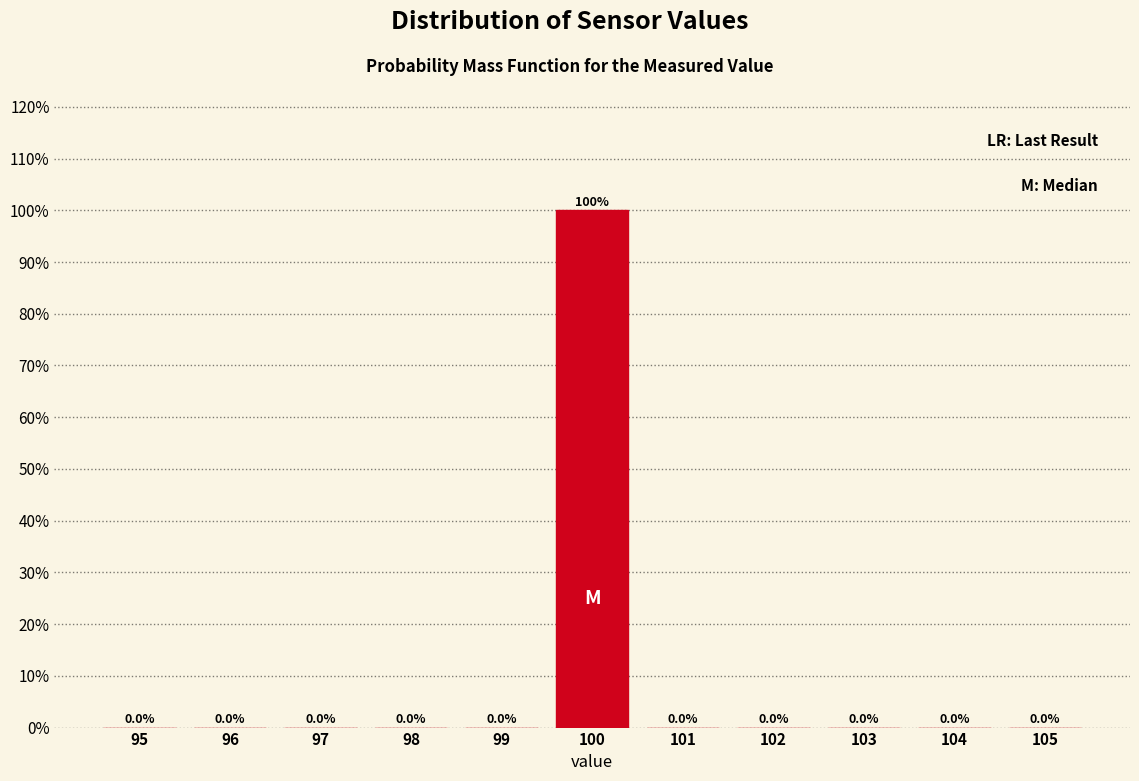

Reading left to right, transcribe this chart: for each bar, give the range it covers on the x-axis and its height.

94.5 to 95.5: 0.0
95.5 to 96.5: 0.0
96.5 to 97.5: 0.0
97.5 to 98.5: 0.0
98.5 to 99.5: 0.0
99.5 to 100.5: 100.0
100.5 to 101.5: 0.0
101.5 to 102.5: 0.0
102.5 to 103.5: 0.0
103.5 to 104.5: 0.0
104.5 to 105.5: 0.0